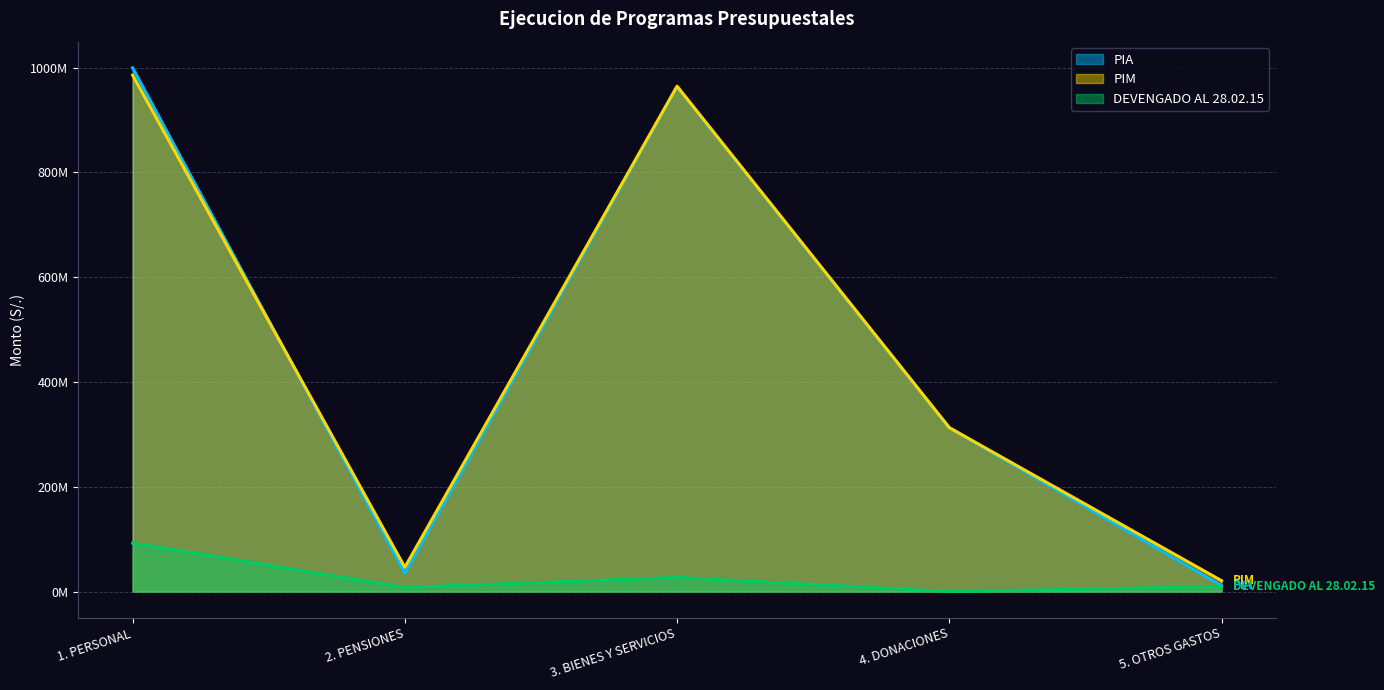

True or false: PIA and DEVENGADO AL 28.02.15 intersect in this chart.

False